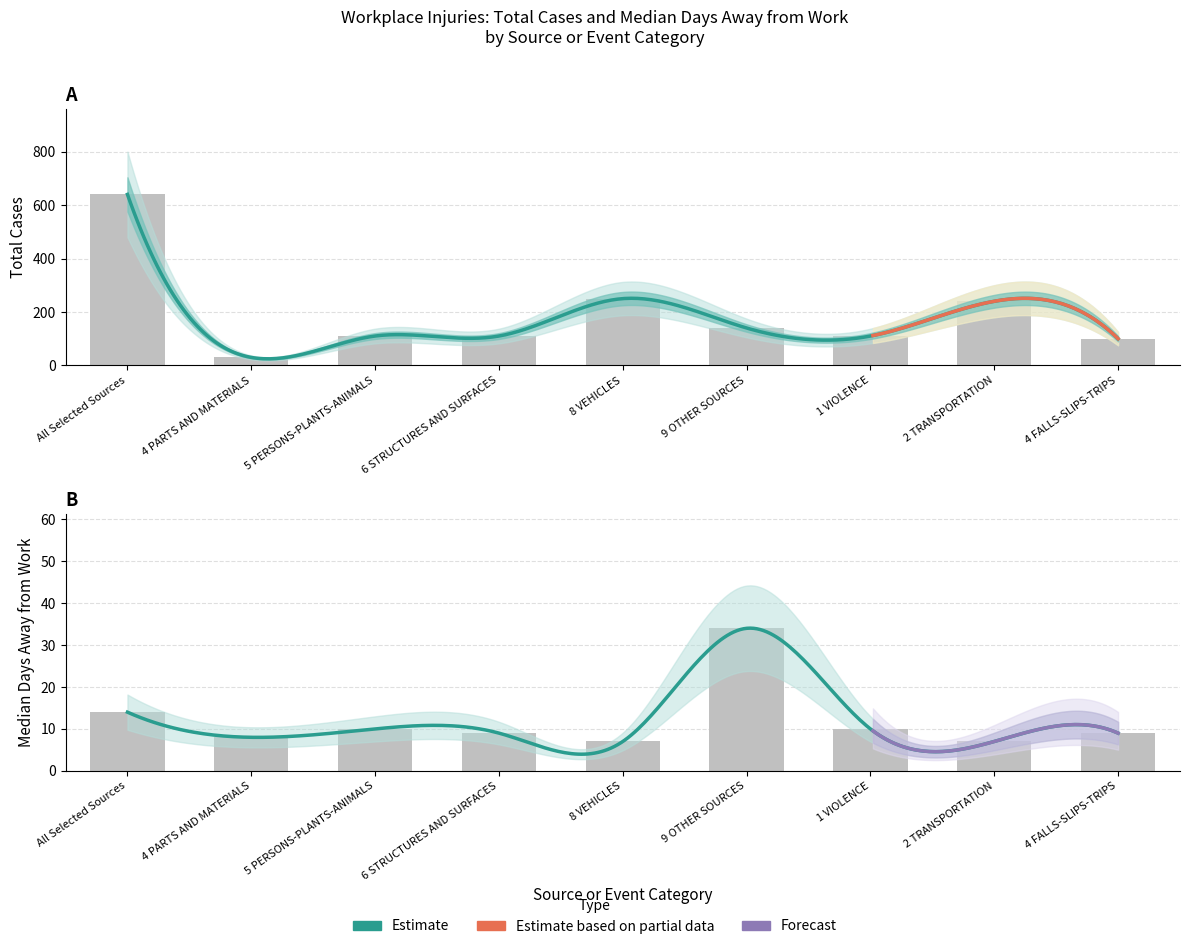

What is the label of the 6th bar from the left?

9 OTHER SOURCES